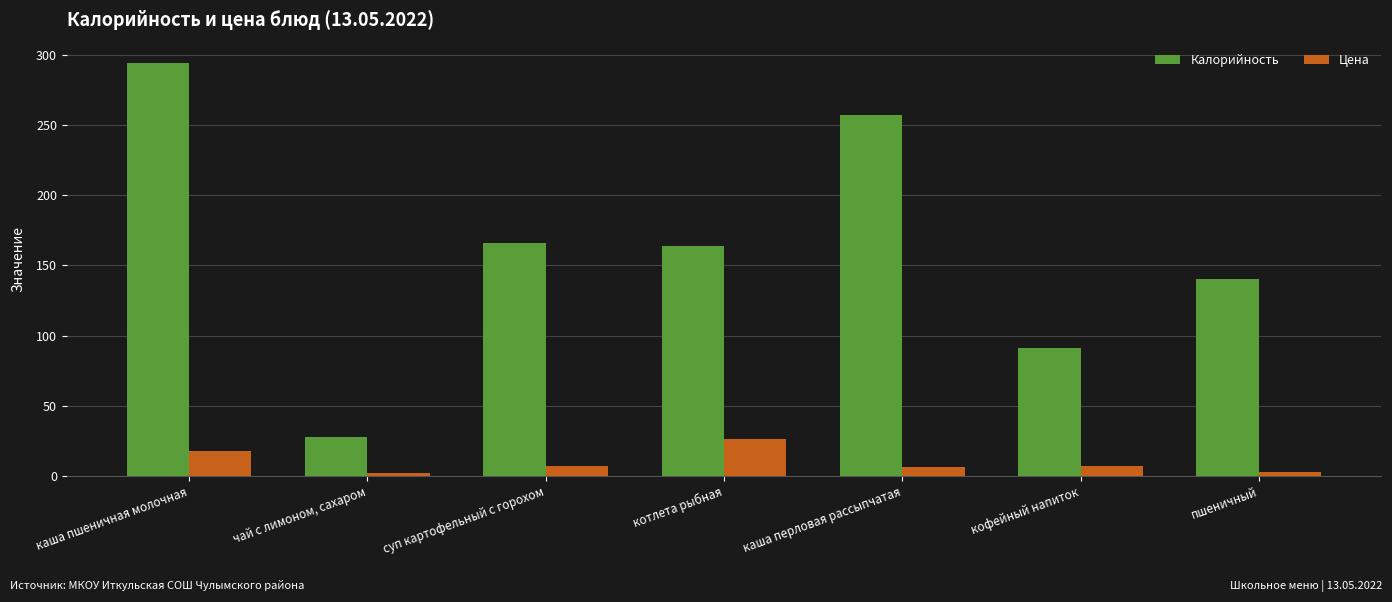

Is it true that Калорийность equals 12.1 at чай с лимоном, сахаром?

False